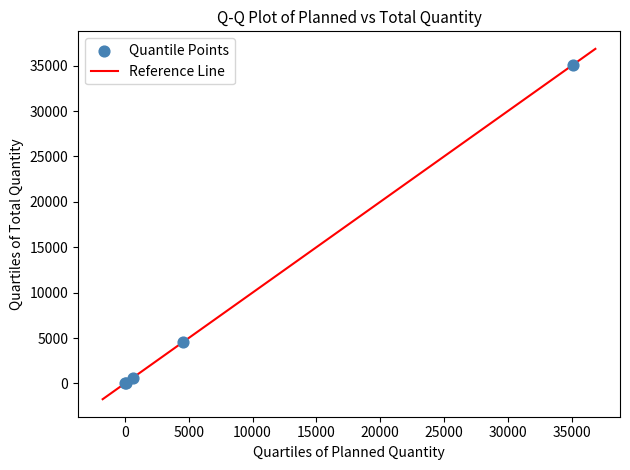

What Y value in the scatter plot is closest to 17556?

4518